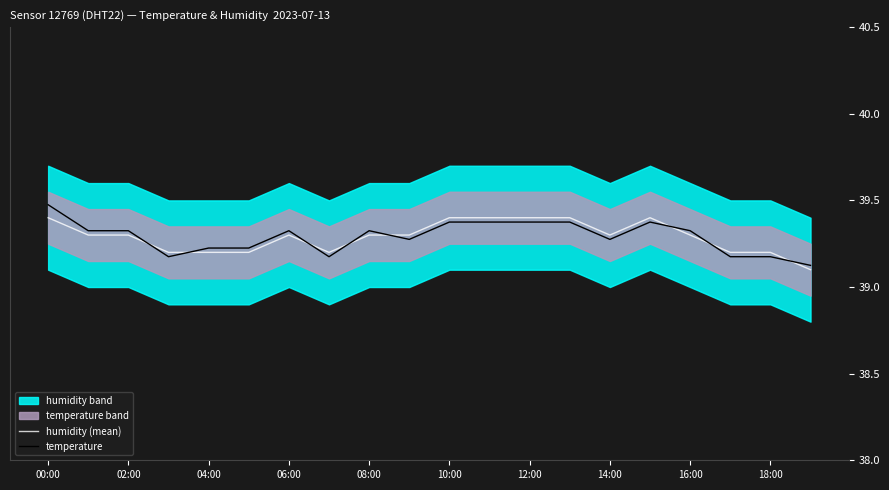

List the series in order of their peak value, lowest first.

humidity (mean), temperature